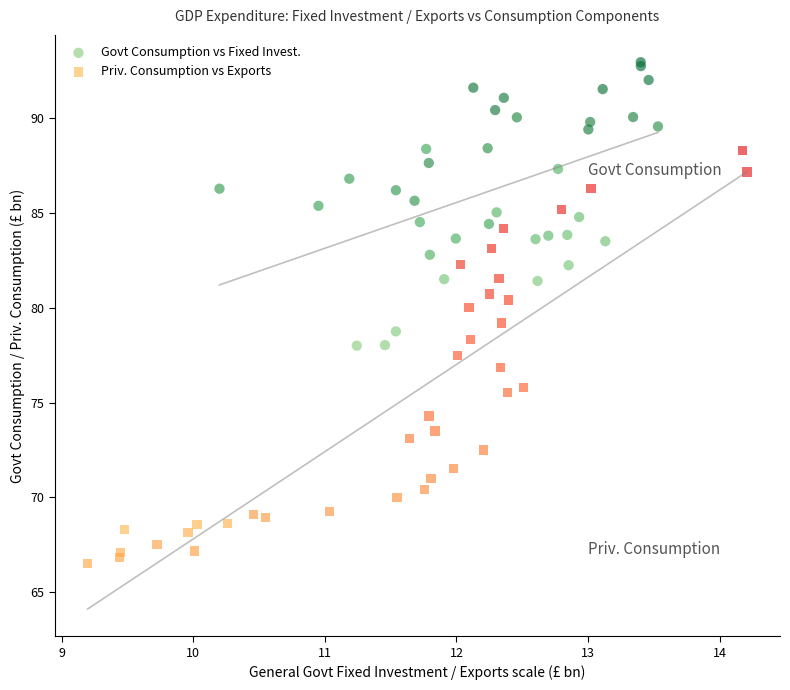

Which series contains the lowest Y value?

Priv. Consumption vs Exports